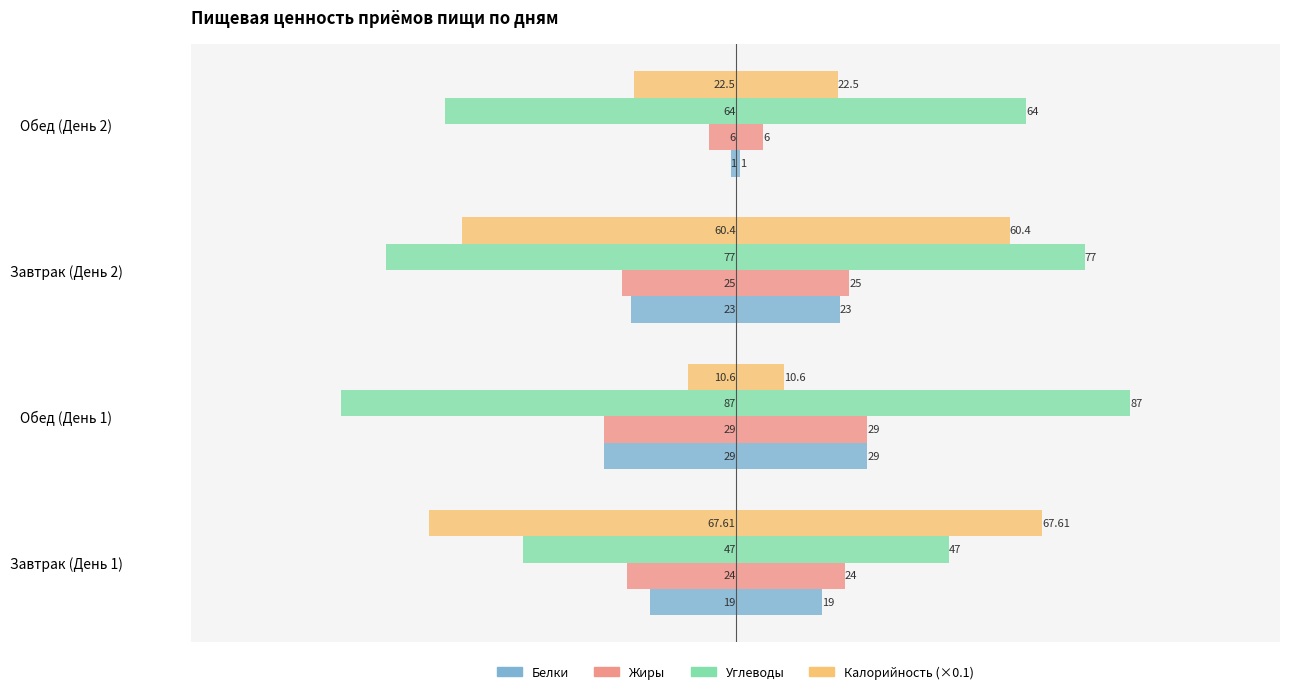

Are the bars grouped side by side (vs. stacked)?

Yes